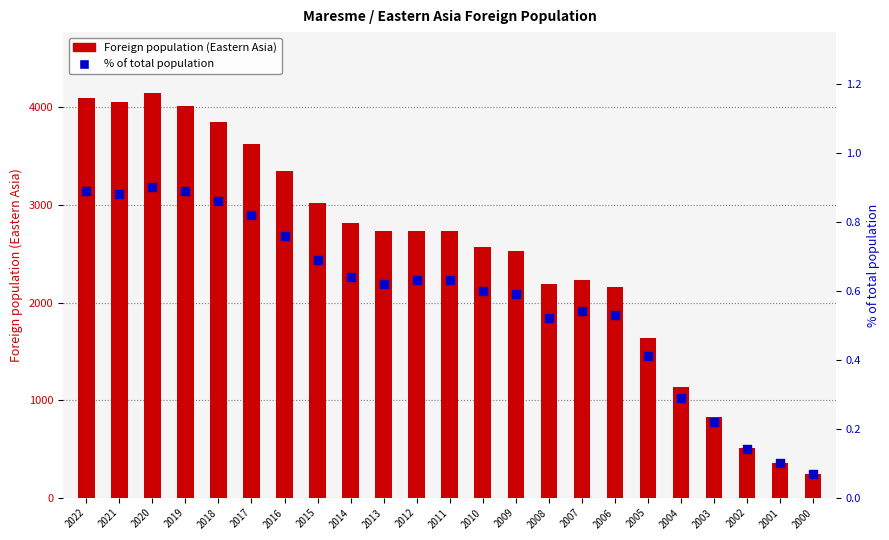

What is the total value across all series at 2019?

4017.9